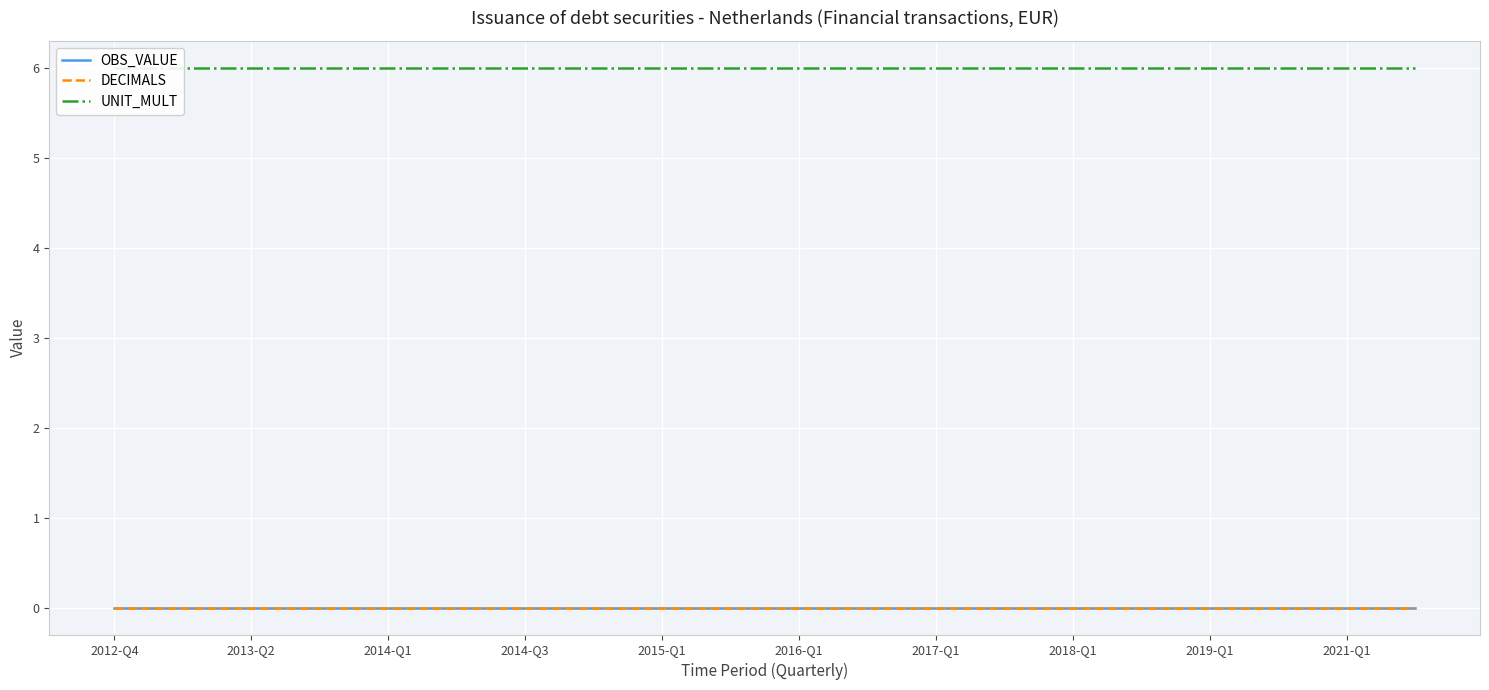

True or false: OBS_VALUE and UNIT_MULT intersect in this chart.

False